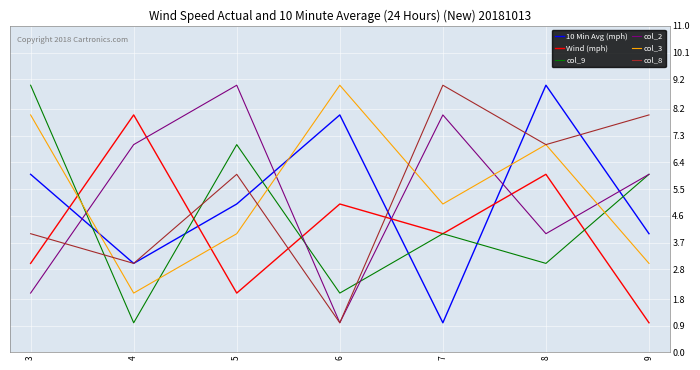

The Wind (mph) series shows 2 at 5. True or false?

True